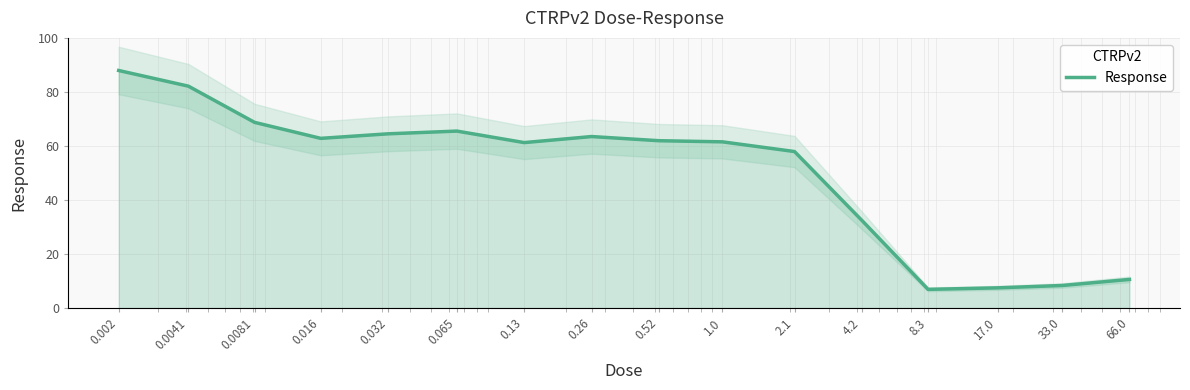

Rank the categories by value from lowest to highest.

8.3, 17.0, 33.0, 66.0, 4.2, 2.1, 0.13, 1.0, 0.52, 0.016, 0.26, 0.032, 0.065, 0.0081, 0.0041, 0.002